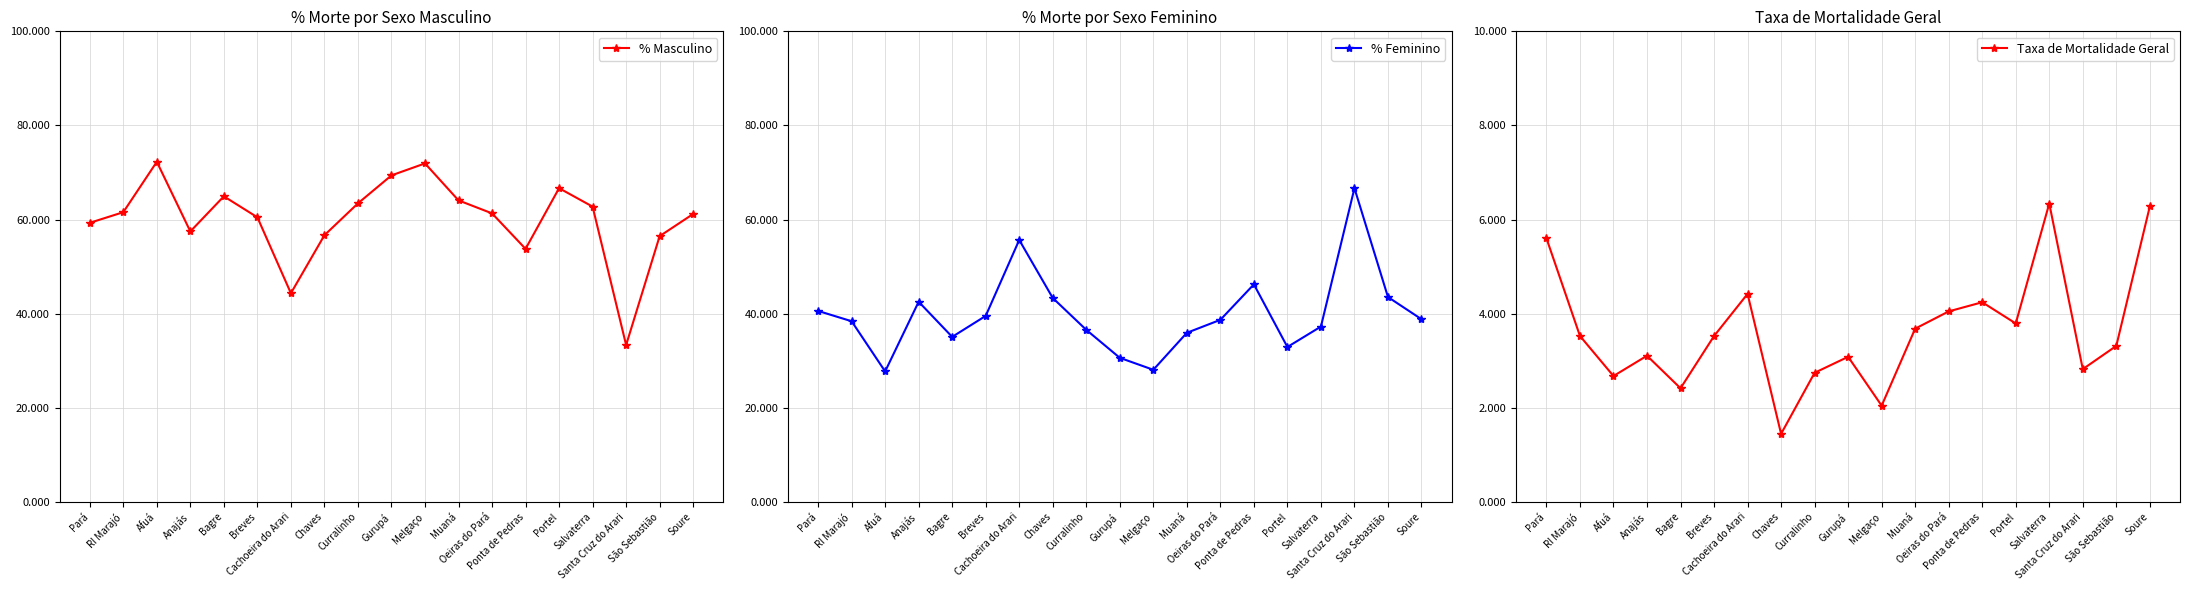

True or false: % Masculino has more than 2 interior local peaks.

True